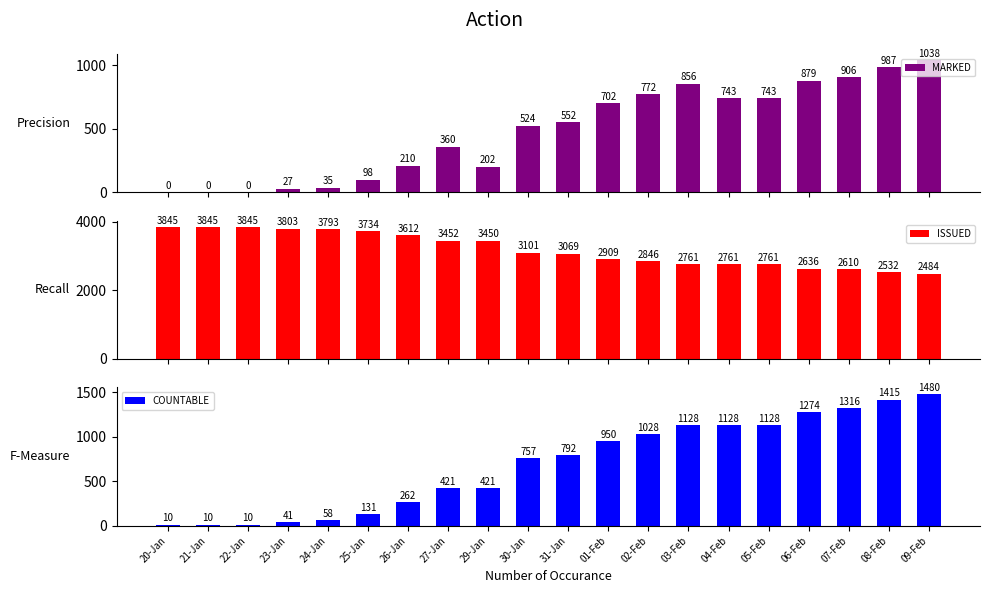

What are all the series names shown in the legend?

MARKED, ISSUED, COUNTABLE